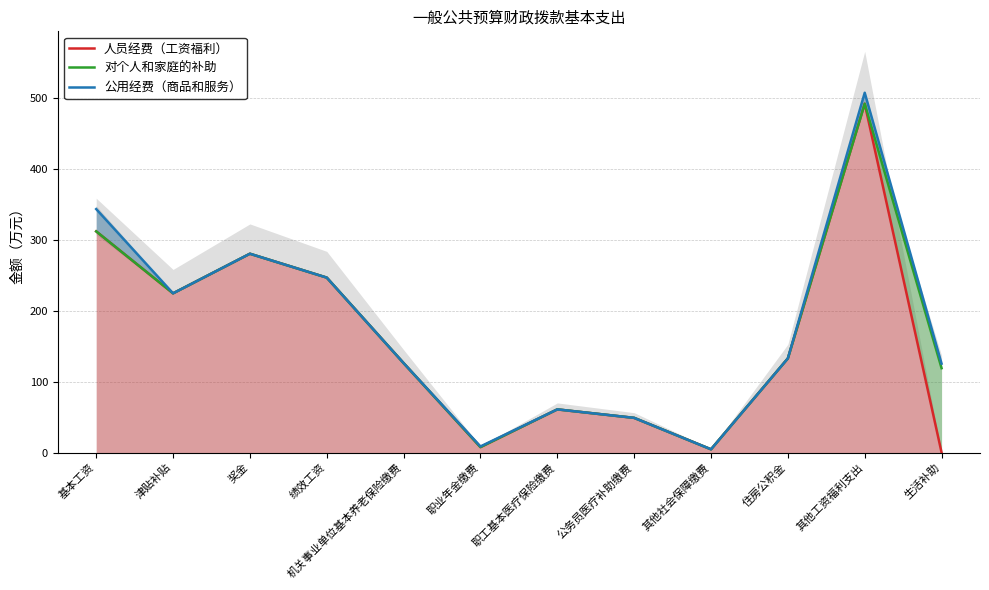

Between 职业年金缴费 and 其他工资福利支出, which is larger?

其他工资福利支出